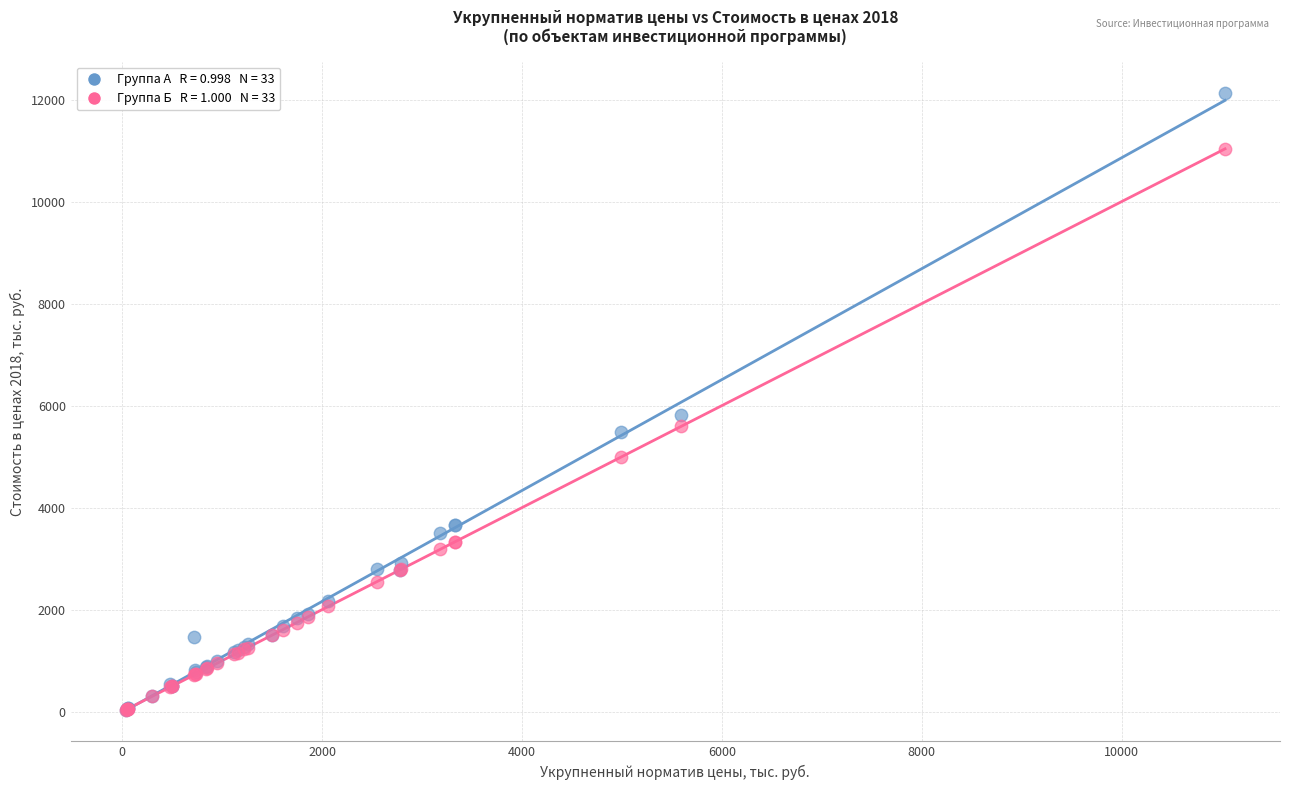

Across all series, what Y value is closest to 6086?

5815.7